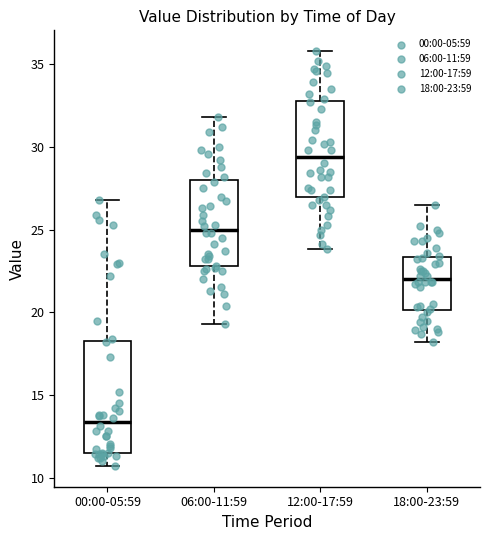

Reading left to right, read every box against the y-axis: the position of its median line, the range the box covers, and the ends of its whiskers. The values are not printed on the chart, so give them approximately, as read against the axis.

00:00-05:59: median 13.5, box 11.5 to 18.5, whiskers 10.5 to 27.0
06:00-11:59: median 25.0, box 23.0 to 28.0, whiskers 19.5 to 32.0
12:00-17:59: median 29.5, box 27.0 to 33.0, whiskers 24.0 to 36.0
18:00-23:59: median 22.0, box 20.0 to 23.5, whiskers 18.0 to 26.5